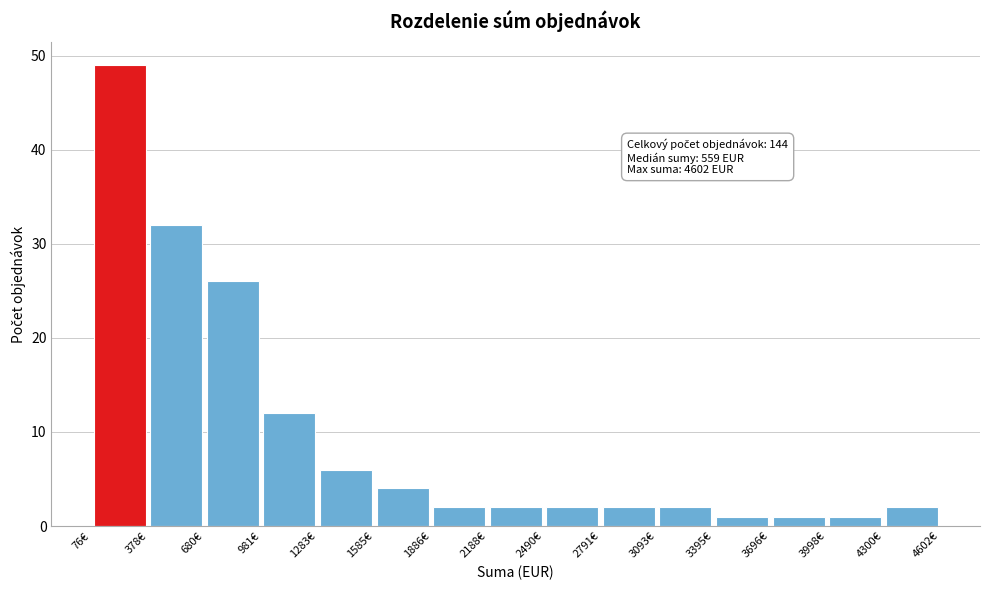

Over which range of the x-axis is the bar tallest?

100 to 400